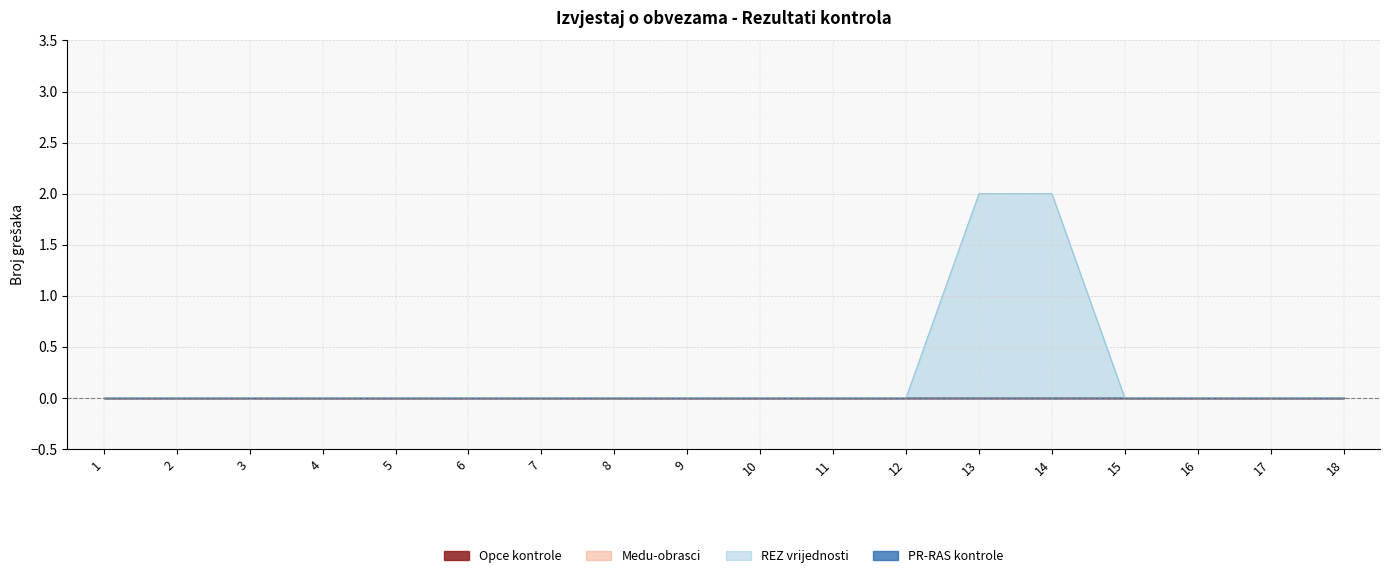

True or false: Kontrole obrazaca and Opce kontrole intersect in this chart.

False